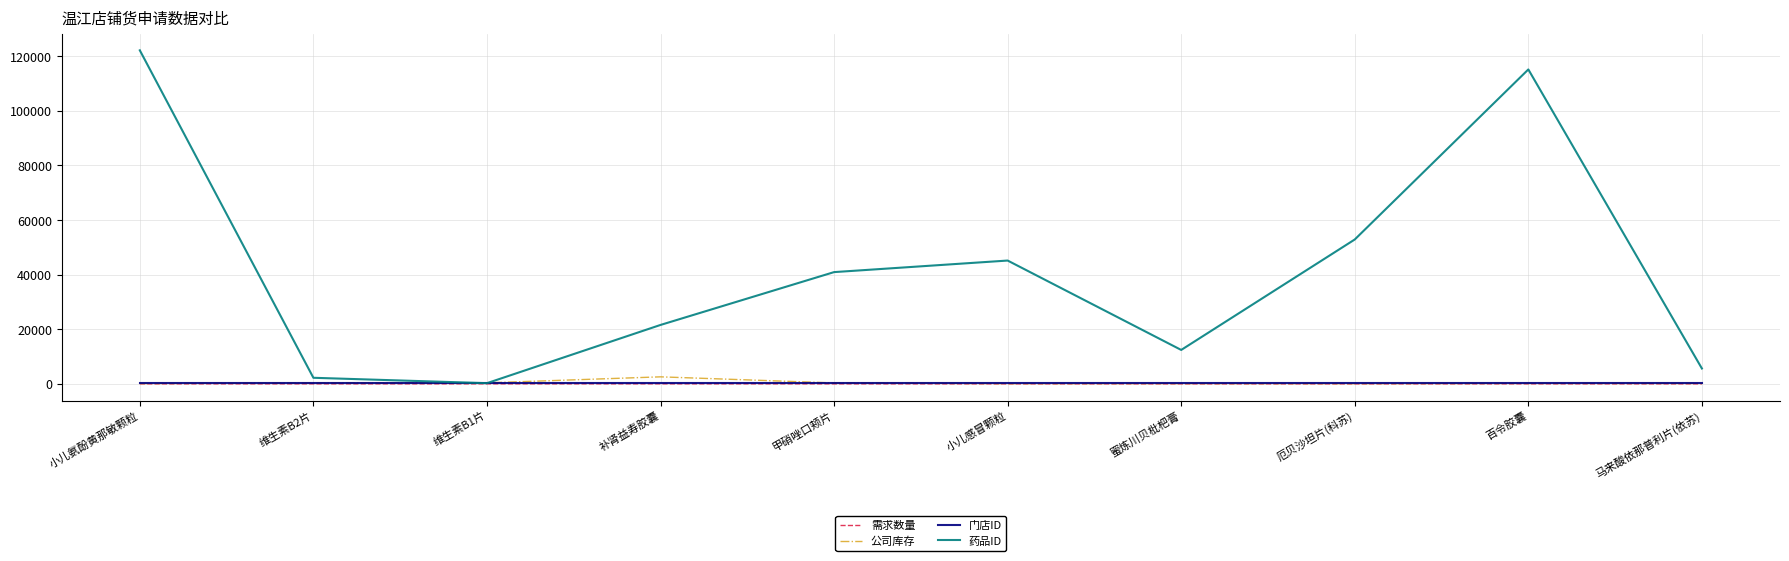

Does the chart have visible grid lines?

Yes